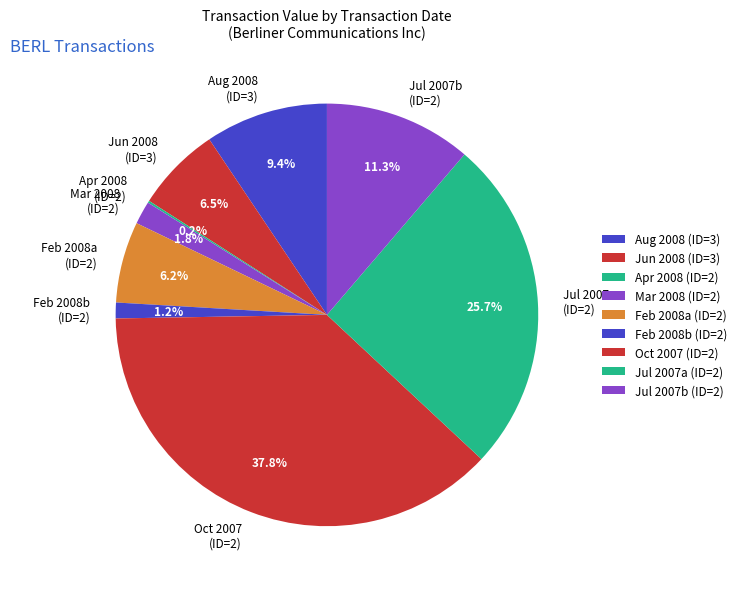

Is there a majority slice in this chart?

No